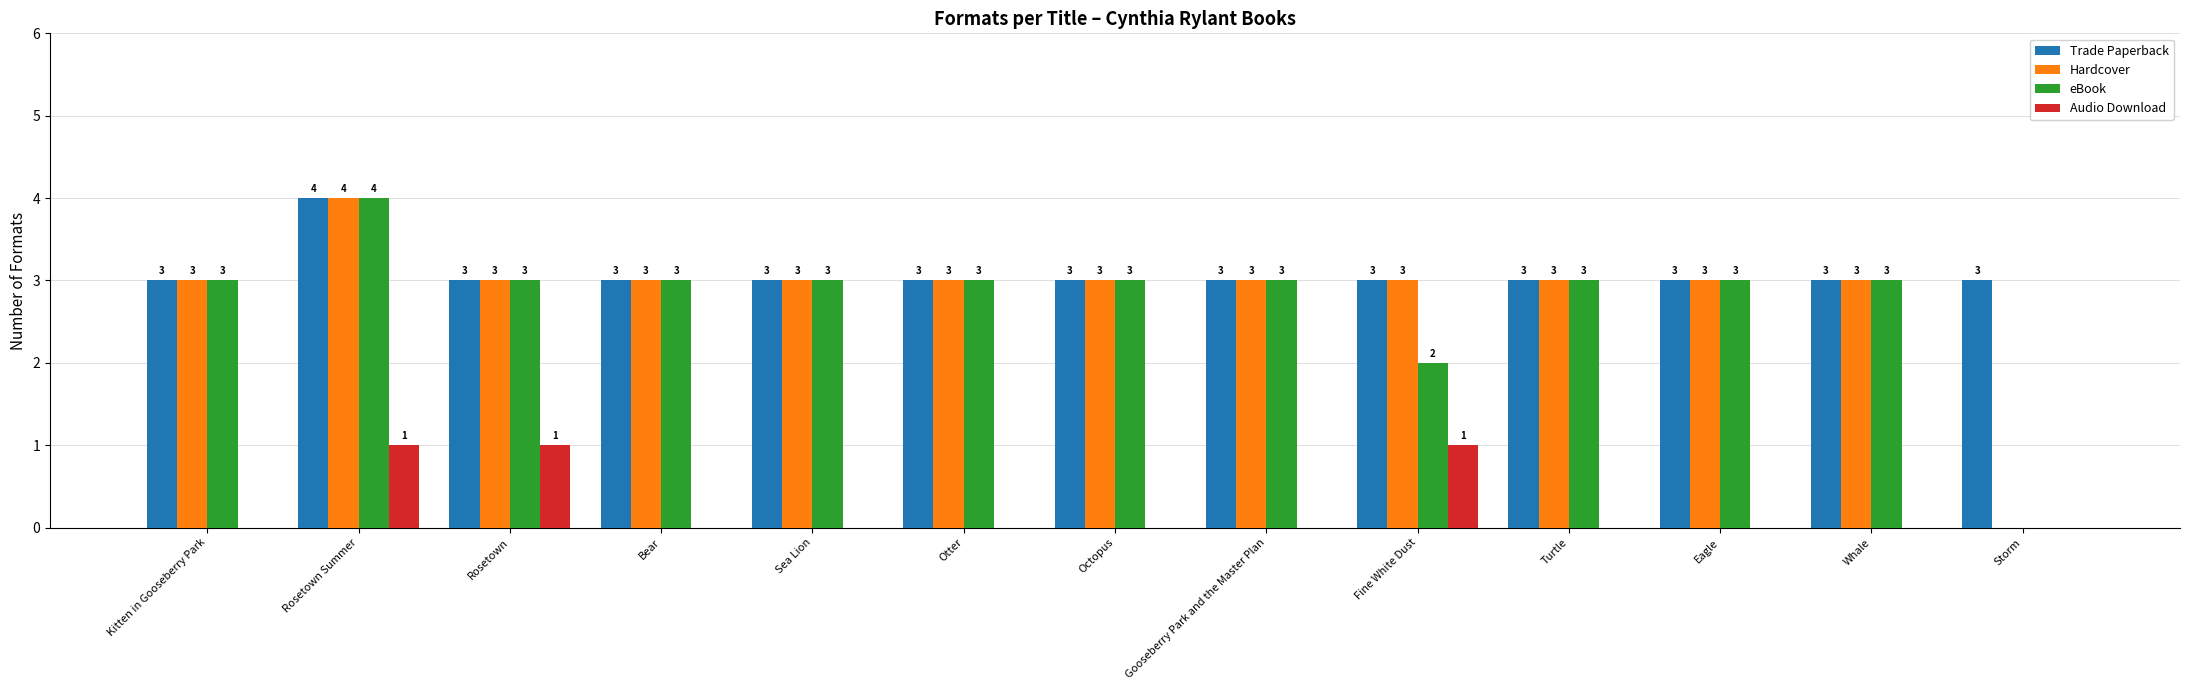

Which series changed the most between Rosetown and Whale?

Audio Download